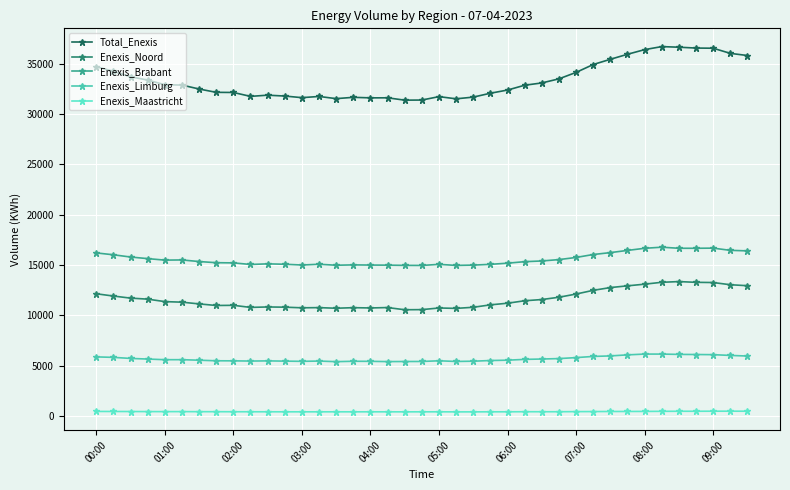

True or false: Enexis_Brabant and Enexis_Maastricht cross at least once.

False